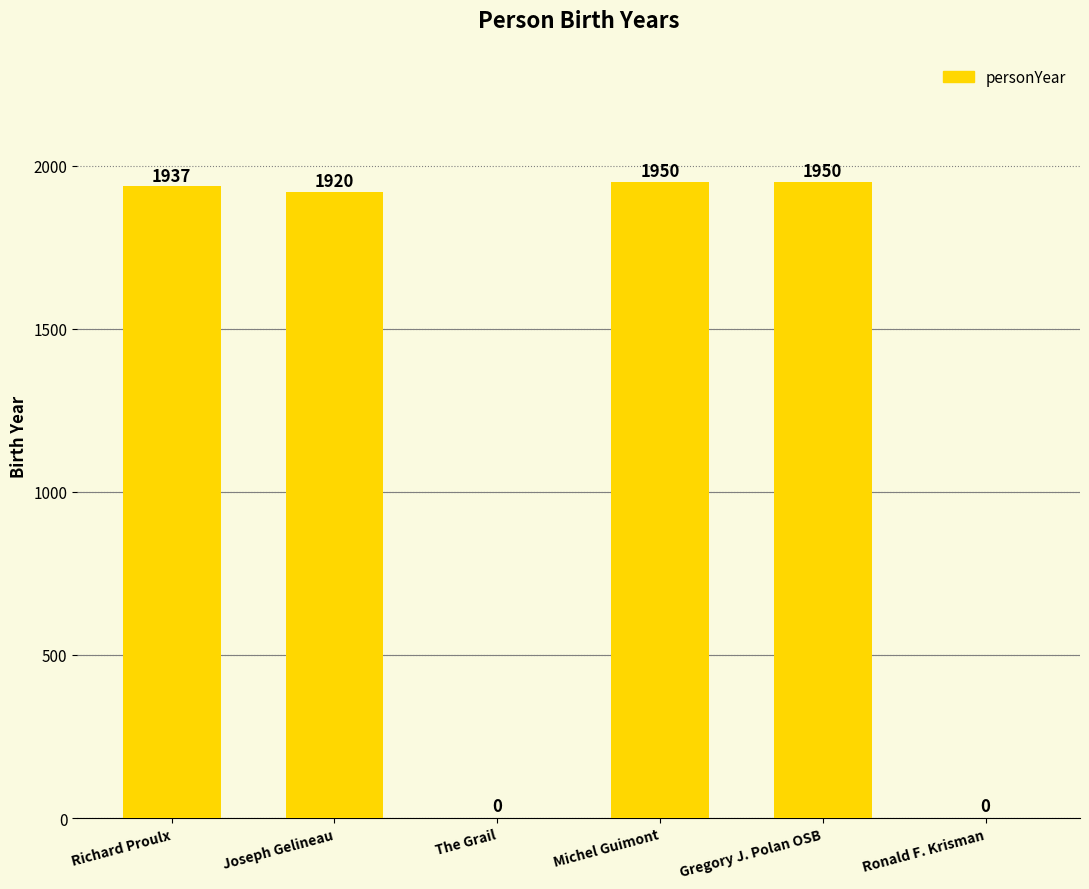

How many categories are shown in the chart?

6